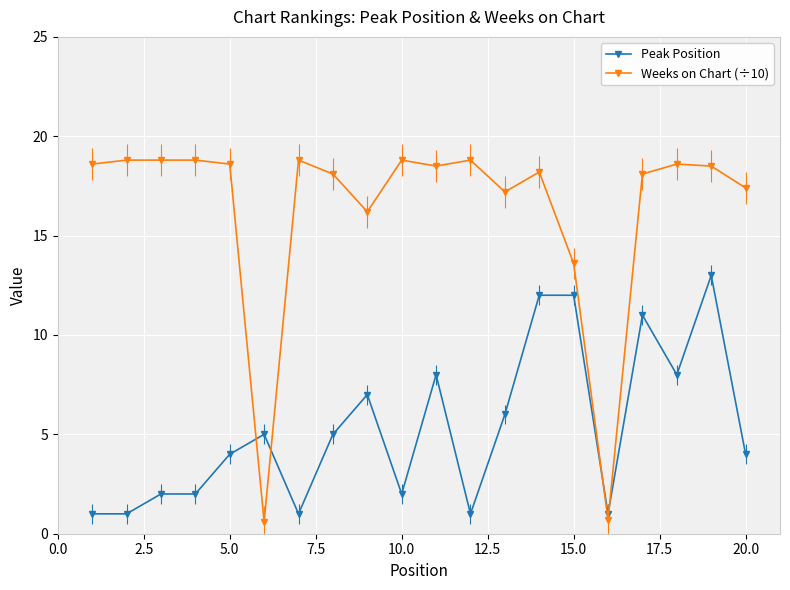

True or false: Peak Position has more than 1 points higher than both neighbors.

True